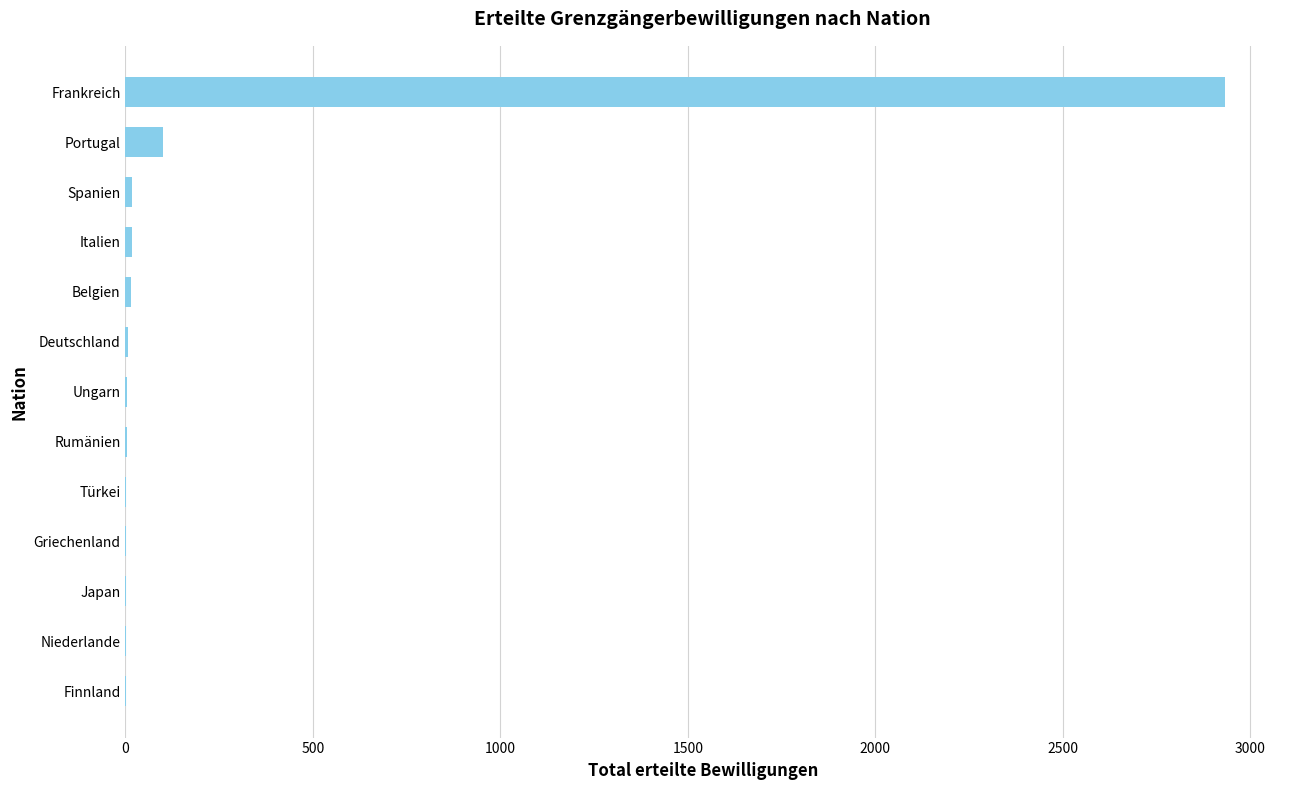

How many categories are shown in the chart?

13